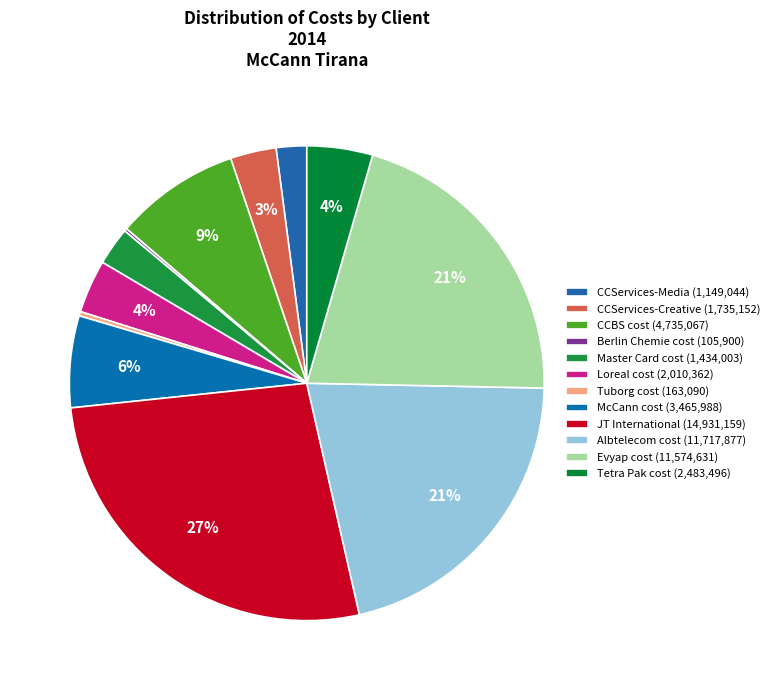

Which category has the biggest portion of the pie?

JT International